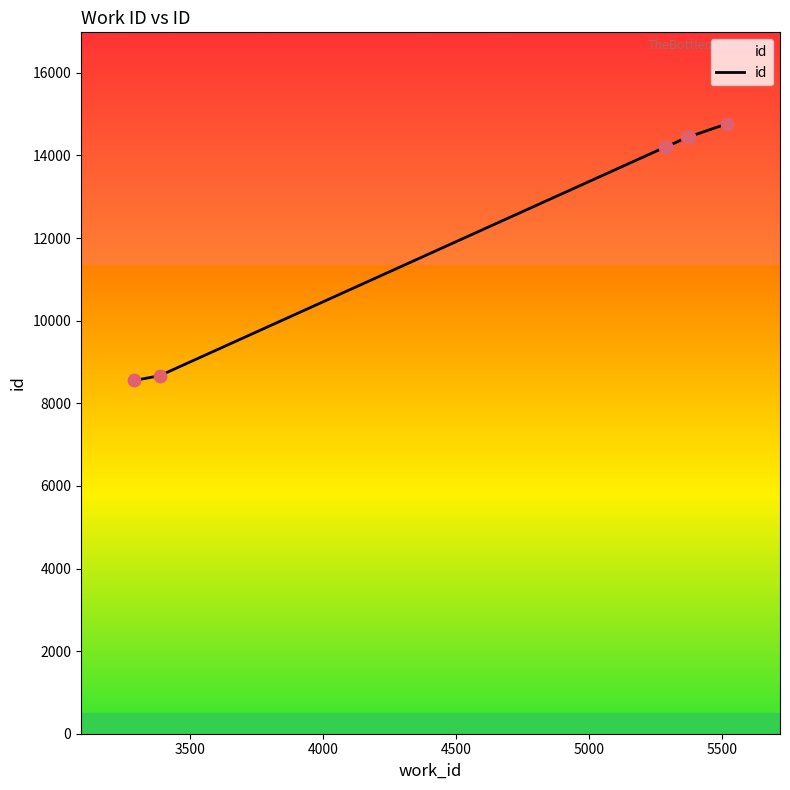

What is the difference between the maximum and minimum values?

6213